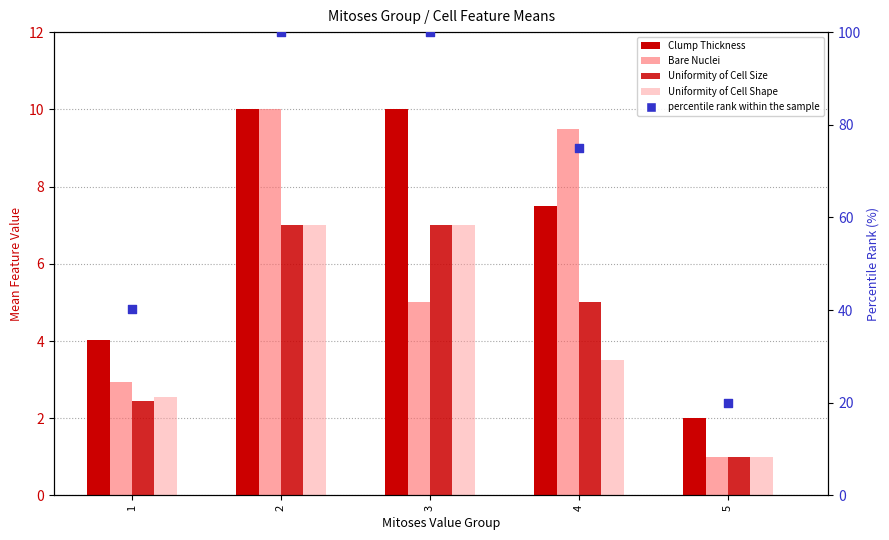

At which category is the sum across all series the highest?

2